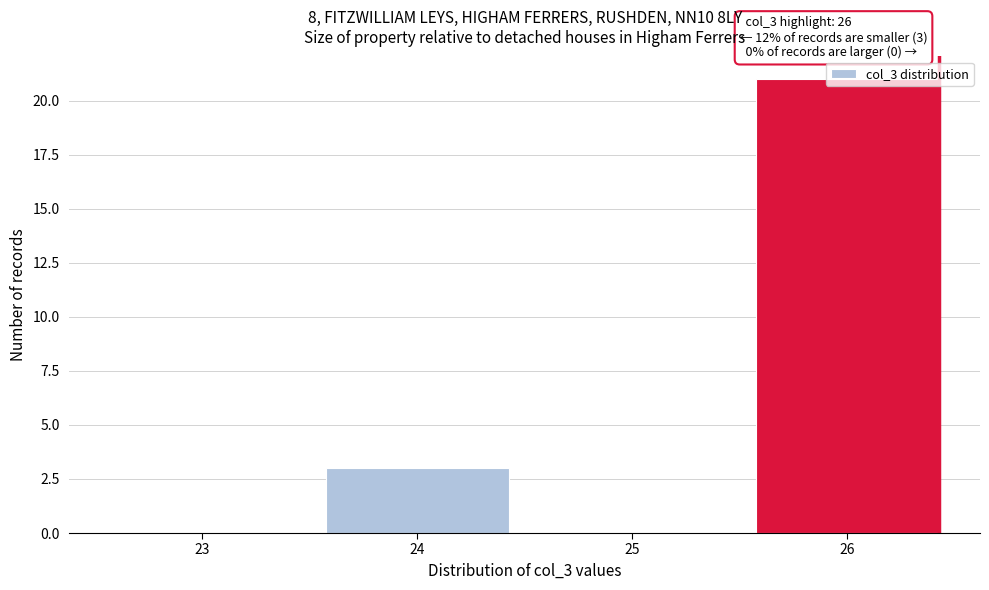

Which label corresponds to the largest value in the chart?

26